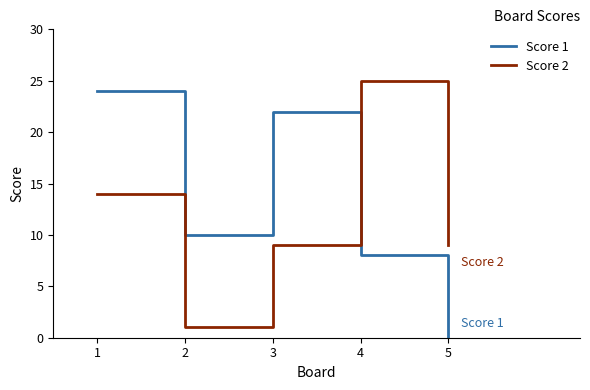

At which label does Score 1 first exceed 10?

1